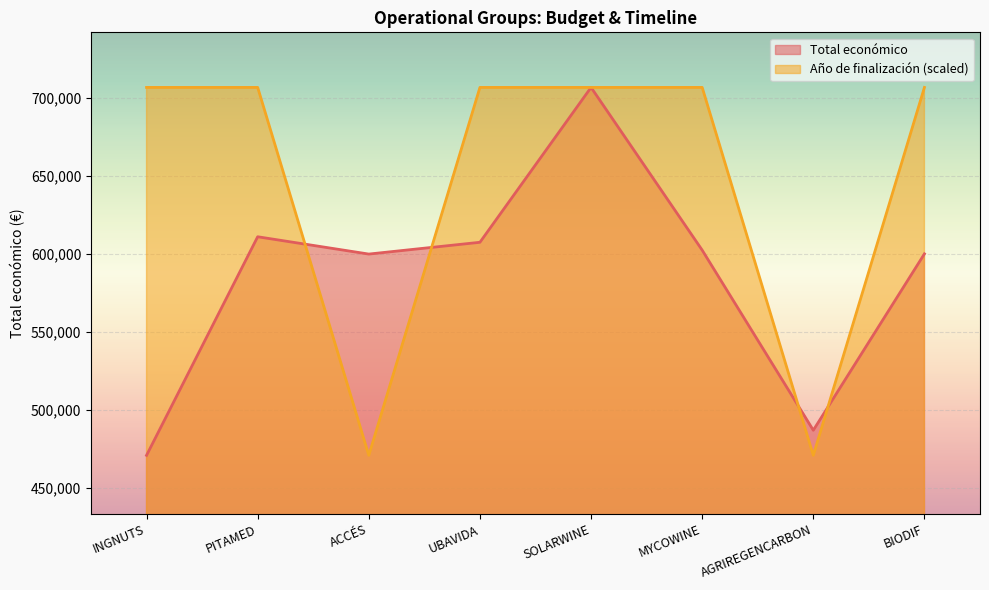

What is the difference between the maximum and second lowest values in the Total económico series?

219941.0